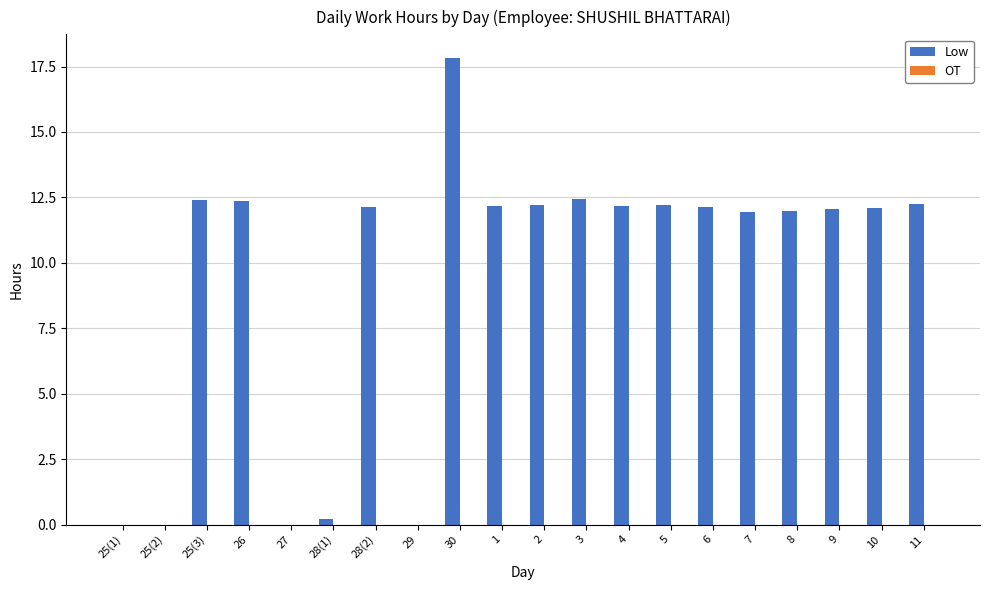

The chart shows a value of 6.0 at 11. True or false?

False